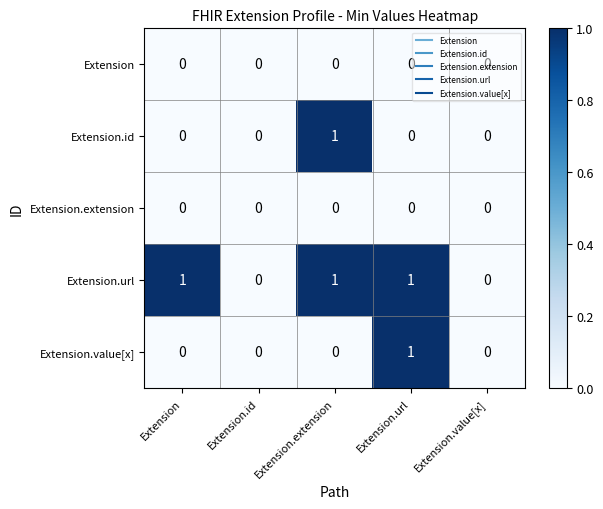

Count the number of data series in this chart.

5